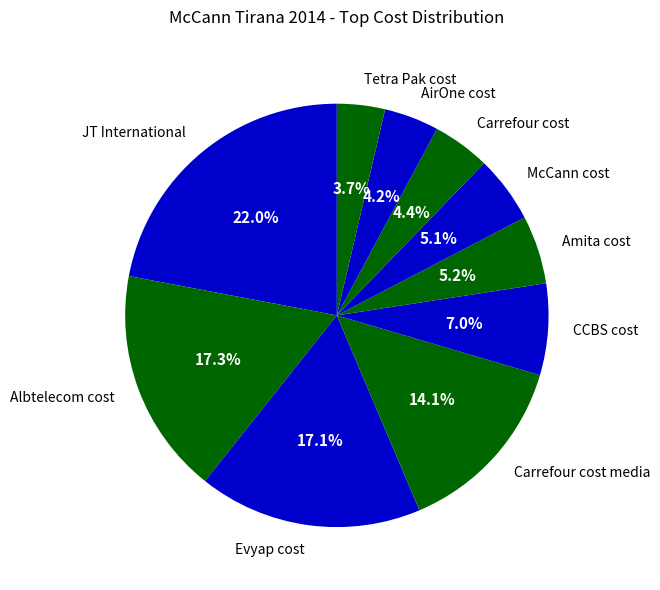

To the nearest percent, what portion does Albtelecom cost represent?

17%